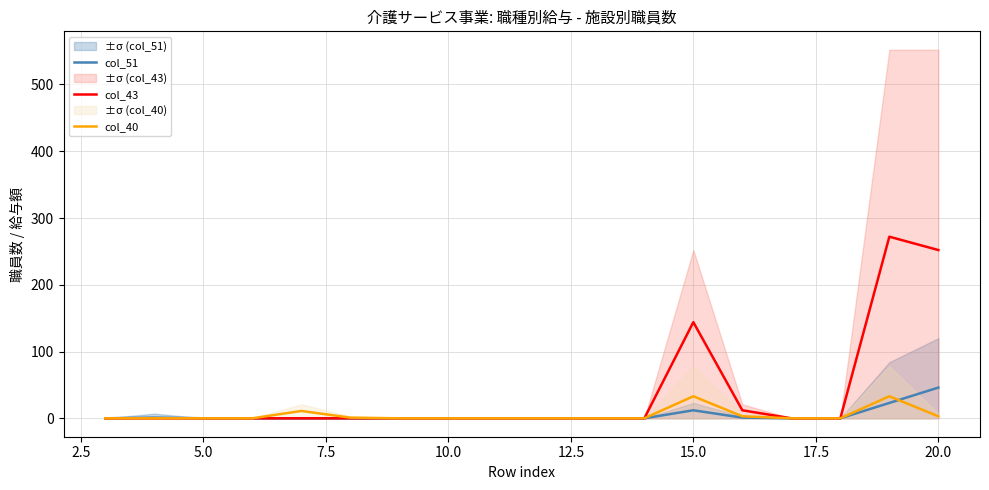

Rank the series by their maximum value, from highest to lowest.

col_43, col_51, col_40